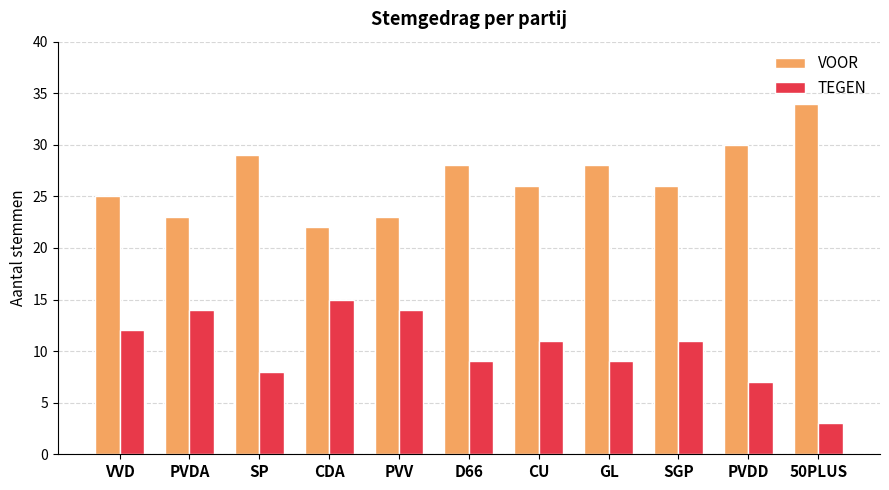

What is the label of the 3rd bar from the left?

SP